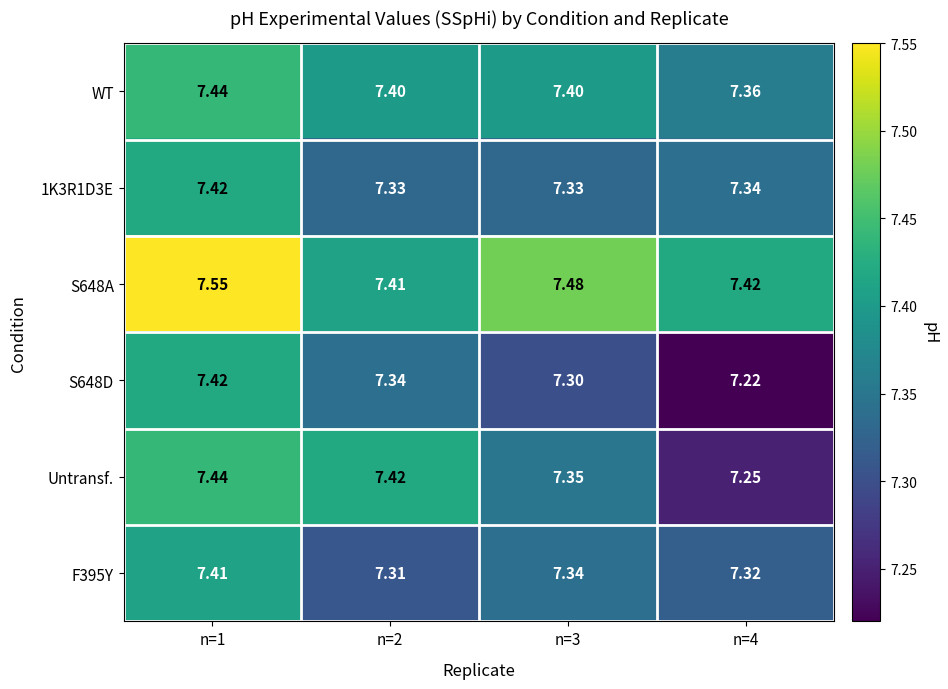

Between n=3 and n=4, which series saw the biggest shift?

Untransf.